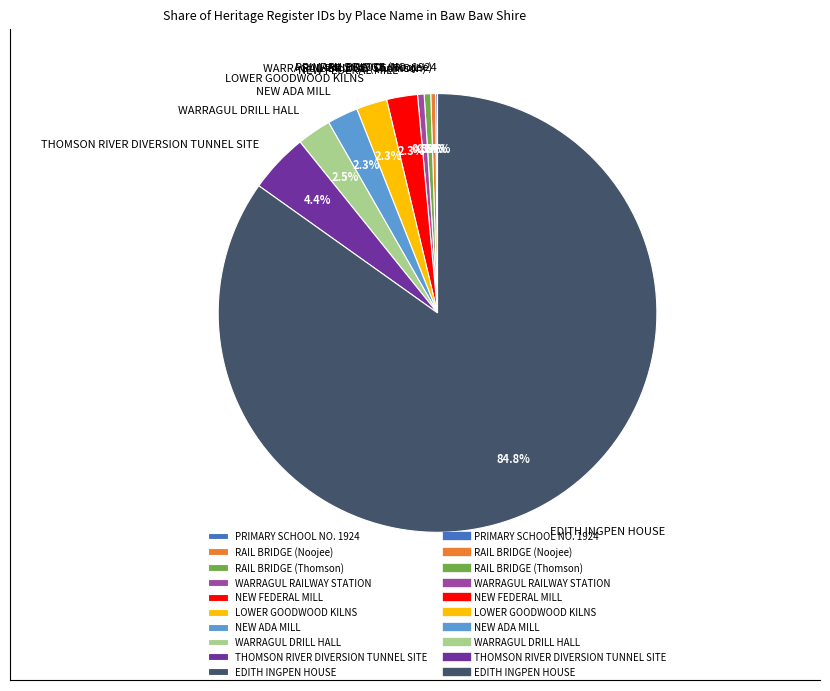

What is the largest slice in the pie chart?

EDITH INGPEN HOUSE